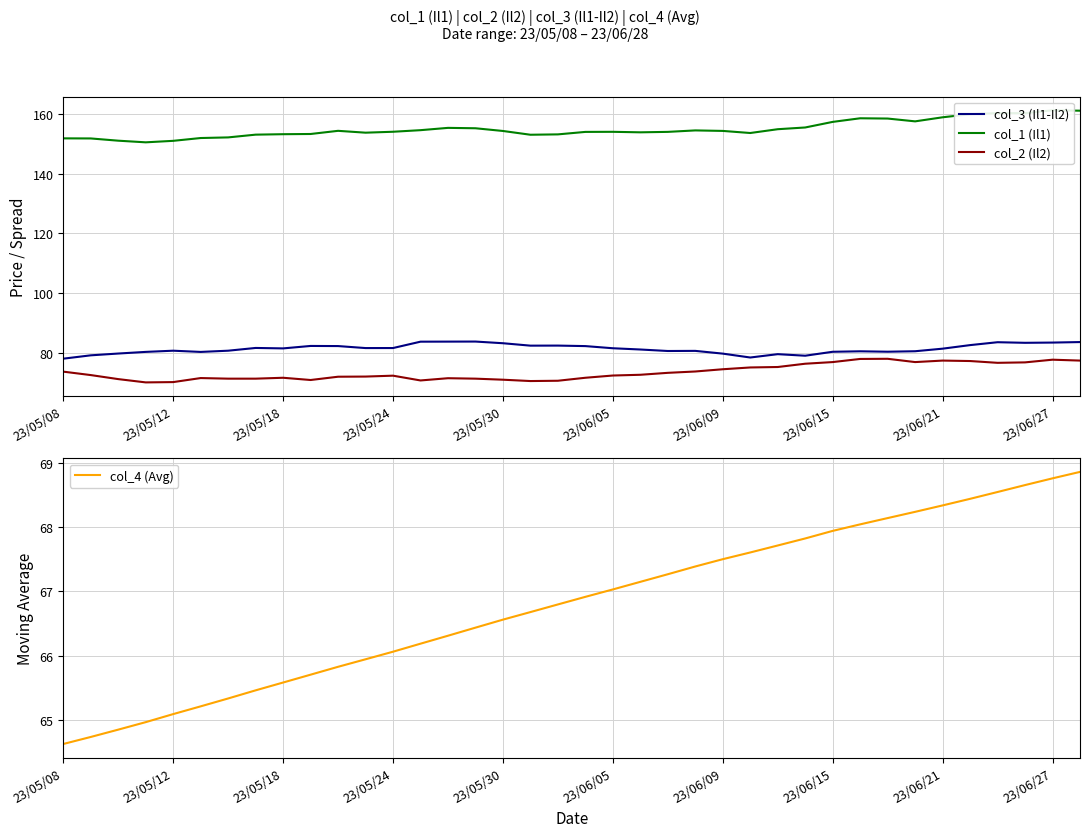

Read the col_4 (Avg) value at 27.

67.8